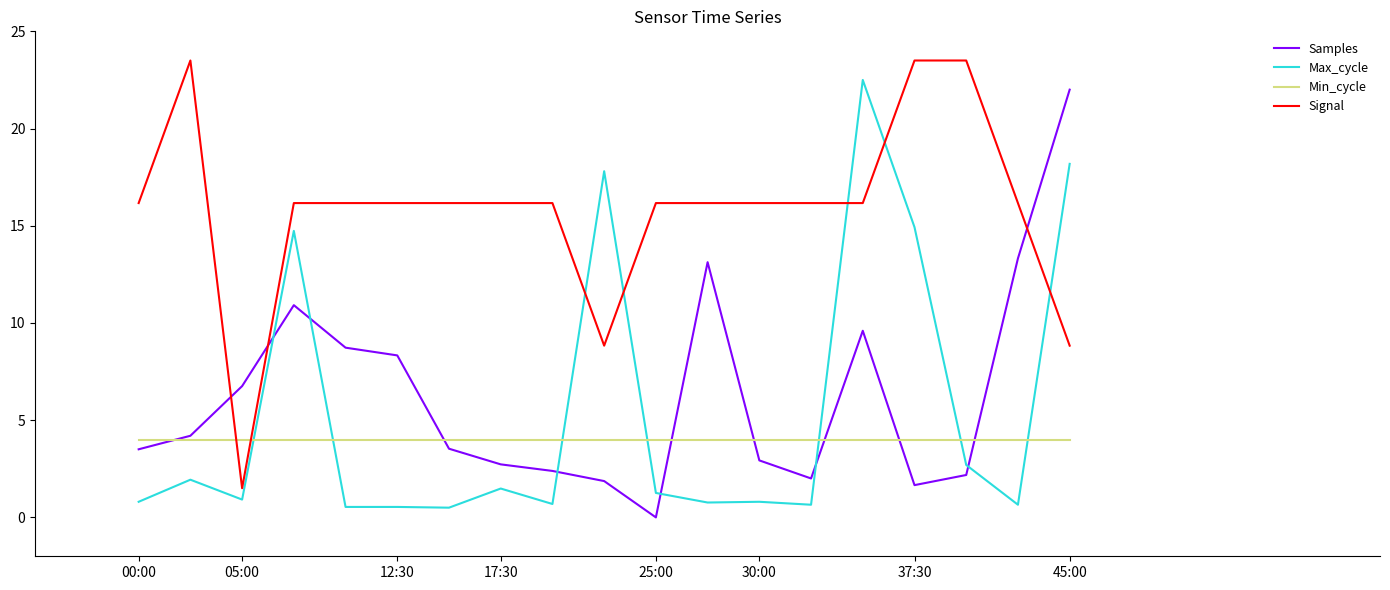

Which series has the largest total across all categories?

Signal